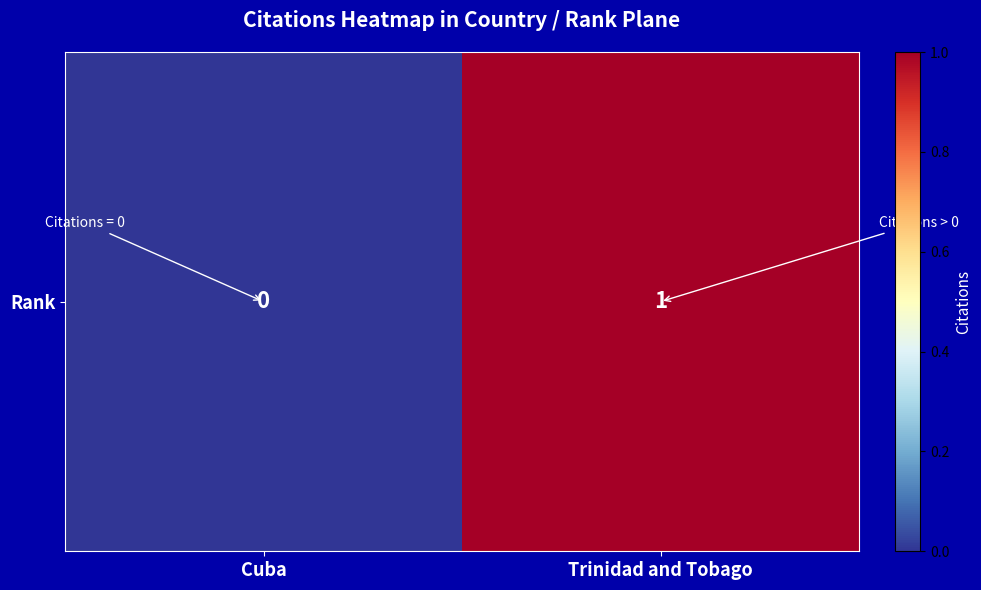

List the labels in order of value, smallest first.

Cuba, Trinidad and Tobago